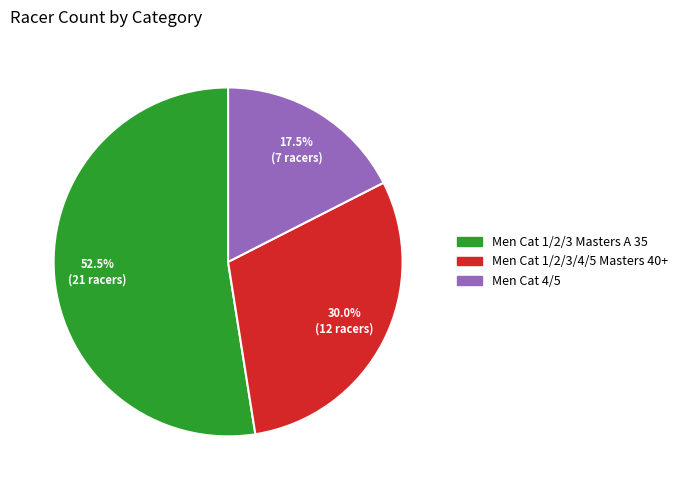

Combined, what portion of the pie is Men Cat 1/2/3/4/5 Masters 40+ and Men Cat 1/2/3 Masters A 35?

82.5%